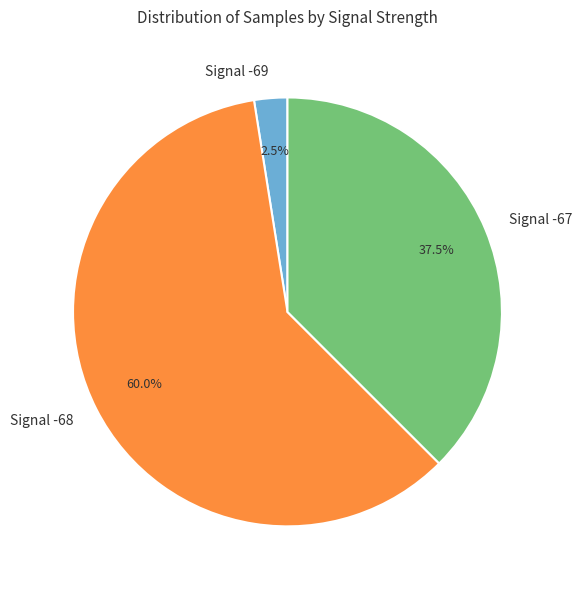

Is there any slice that represents more than half of the pie?

Yes